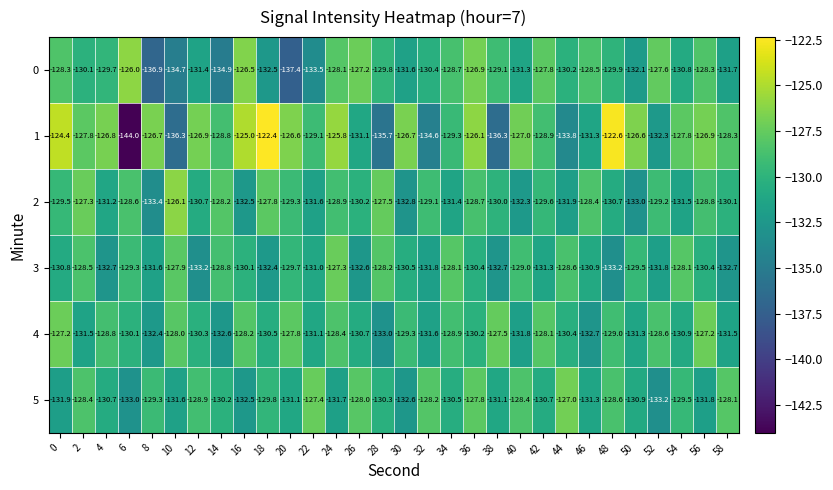

How many data points does each series have?

30